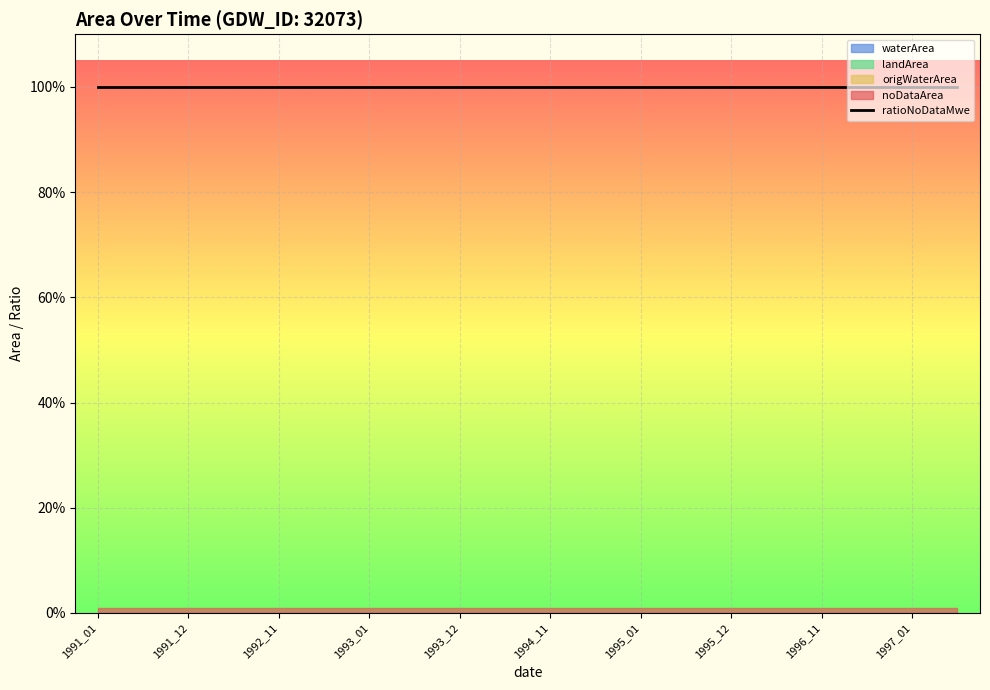

True or false: origWaterArea and waterArea cross at least once.

False